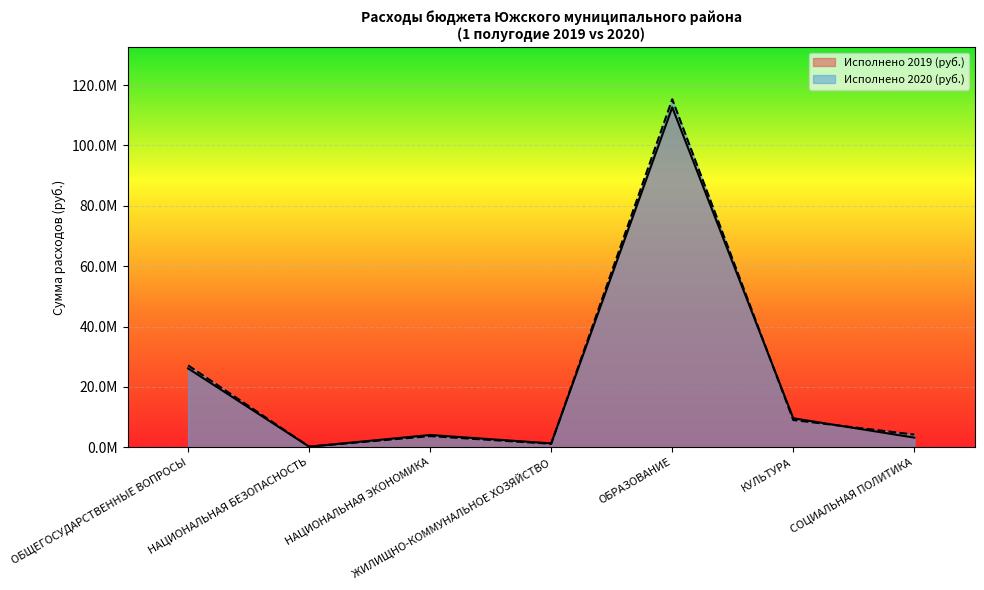

What is the difference between the Исполнено 2020 (руб.) values at ОБЩЕГОСУДАРСТВЕННЫЕ ВОПРОСЫ and НАЦИОНАЛЬНАЯ БЕЗОПАСНОСТЬ?

26924044.4